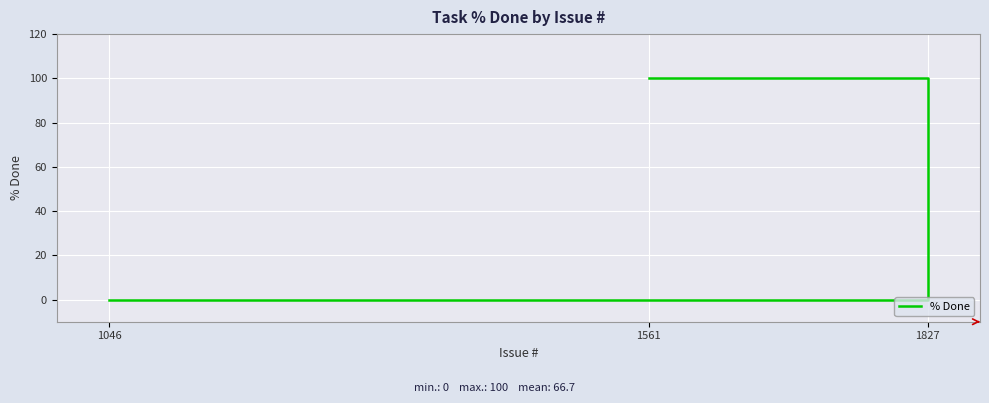

Reading left to right, list all the values displayed in this chart.

0	100	100